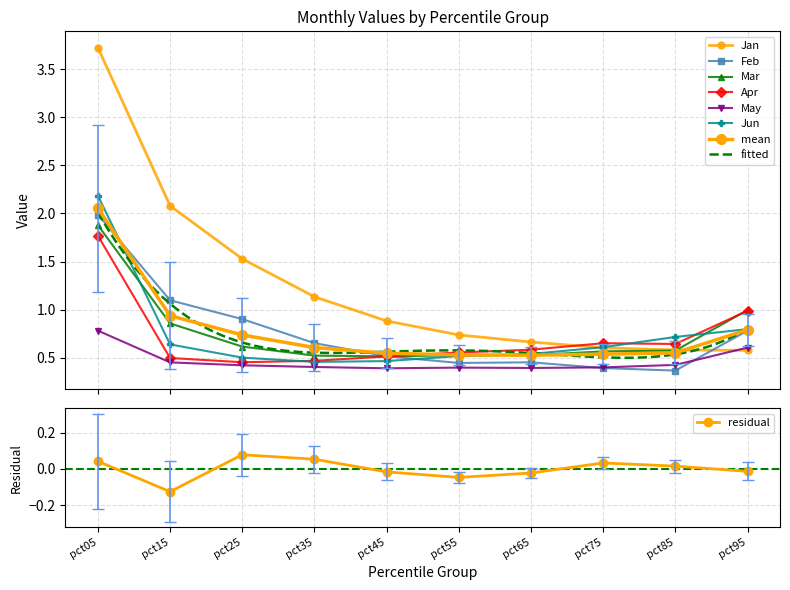

What is the total value across all series at pct75?

3.2